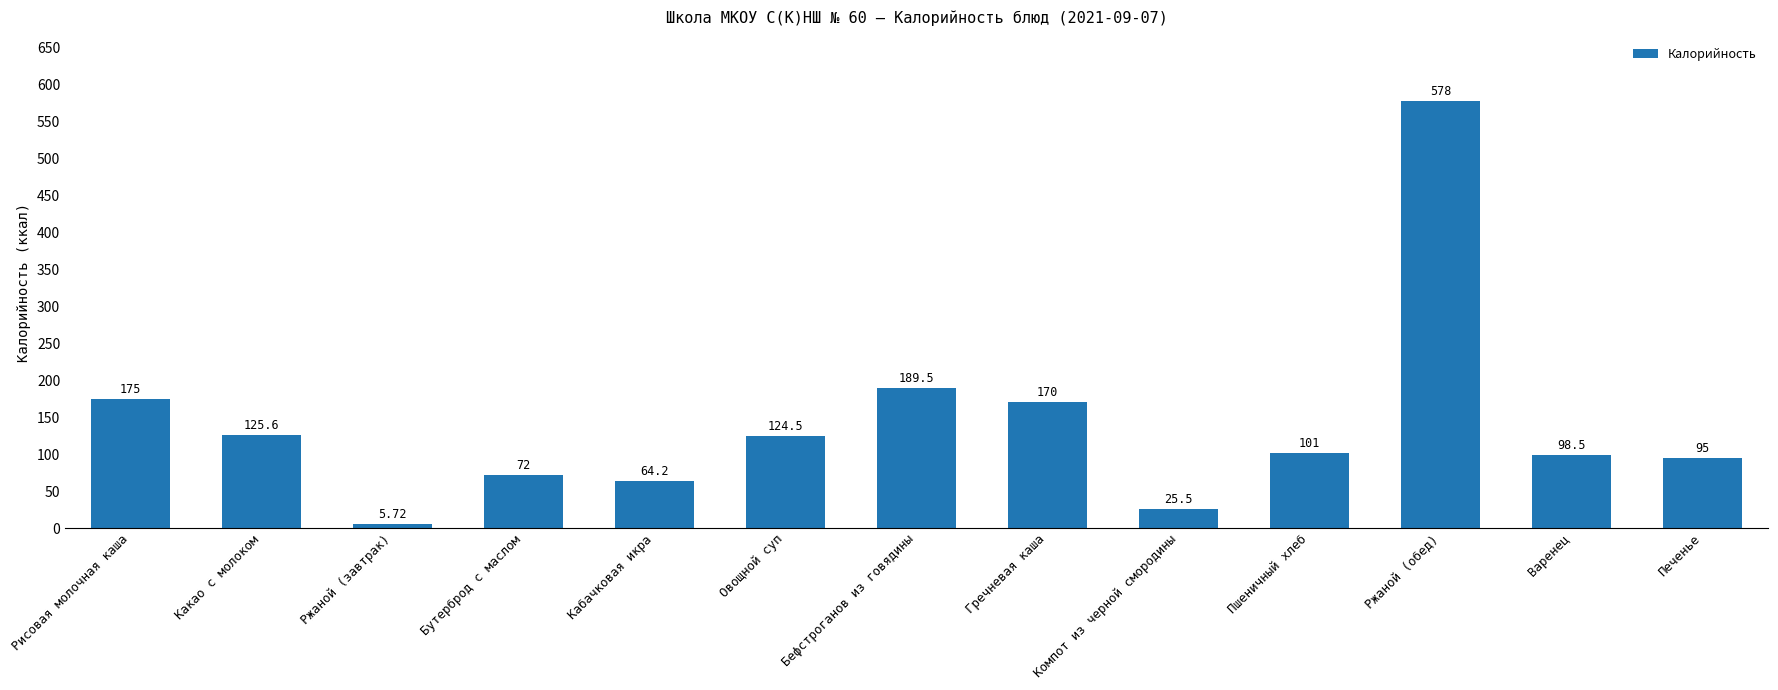

Between Какао с молоком and Печенье, which is larger?

Какао с молоком